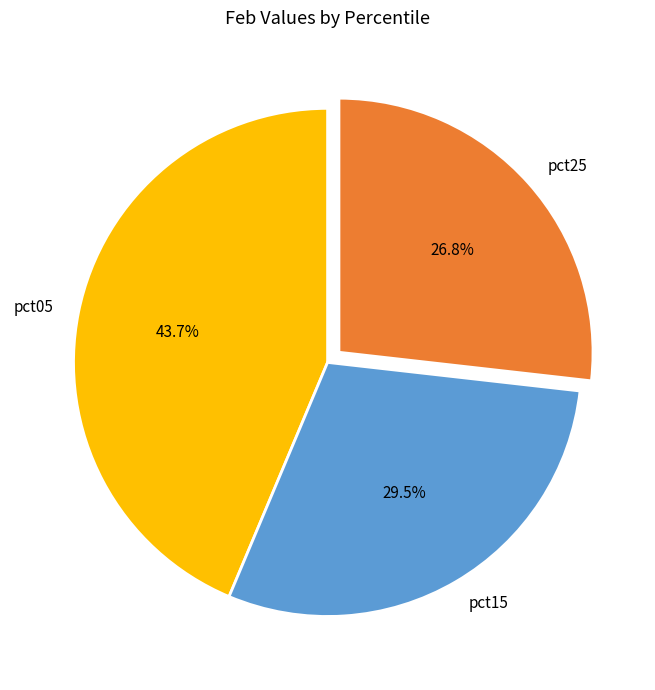

Combined, do pct05 and pct25 account for over 50%?

Yes